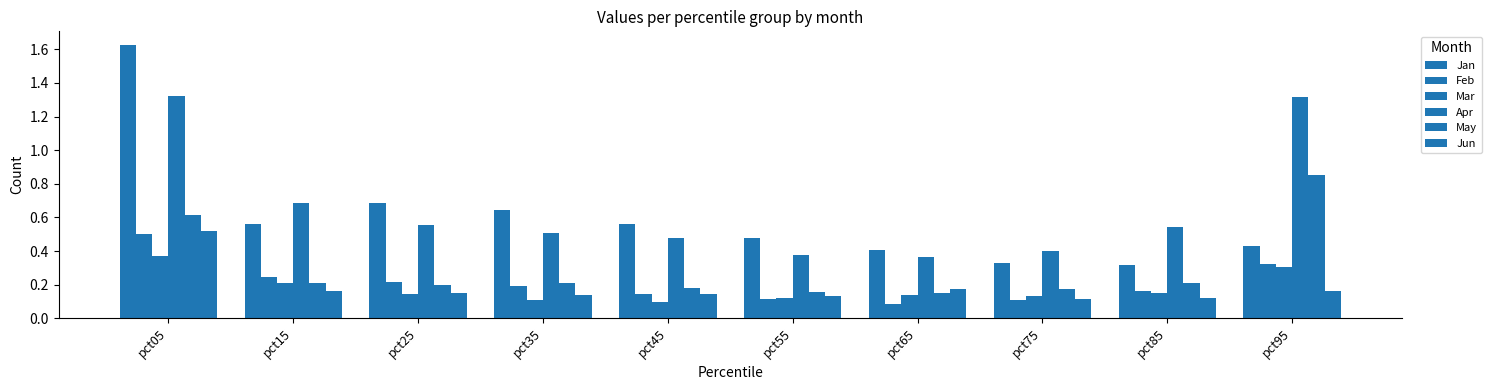

Which series has the largest range (max minus min)?

Jan